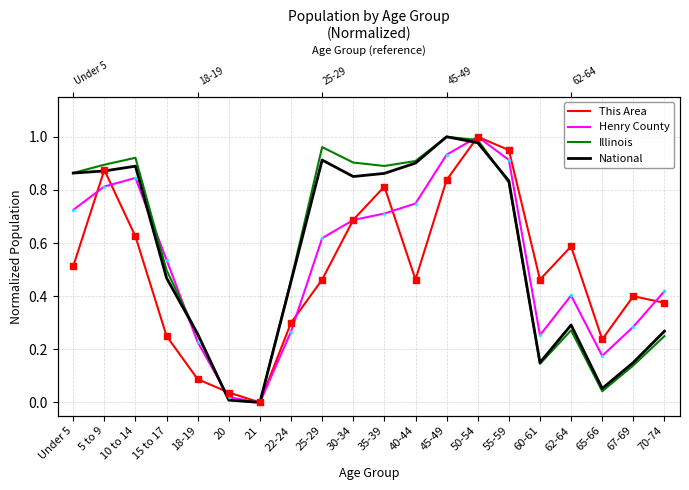

At which category is the sum across all series the highest?

50-54